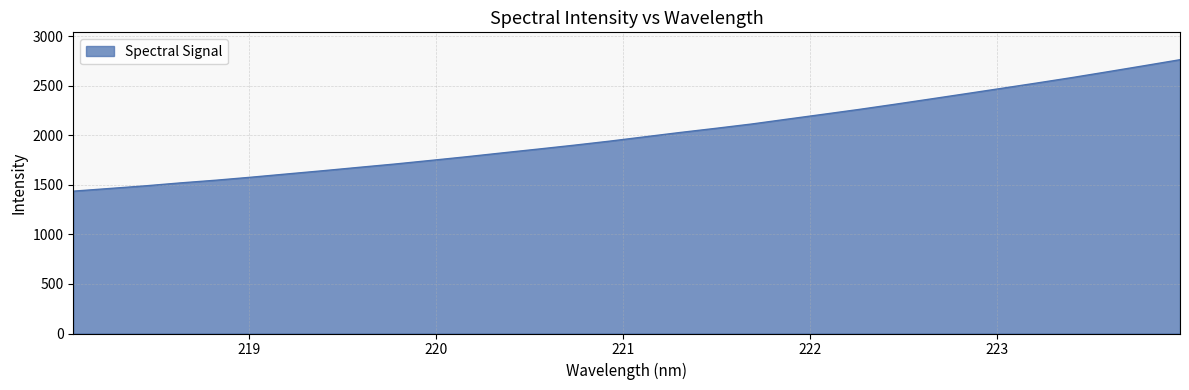

What is the difference between the maximum and minimum values?

1327.2